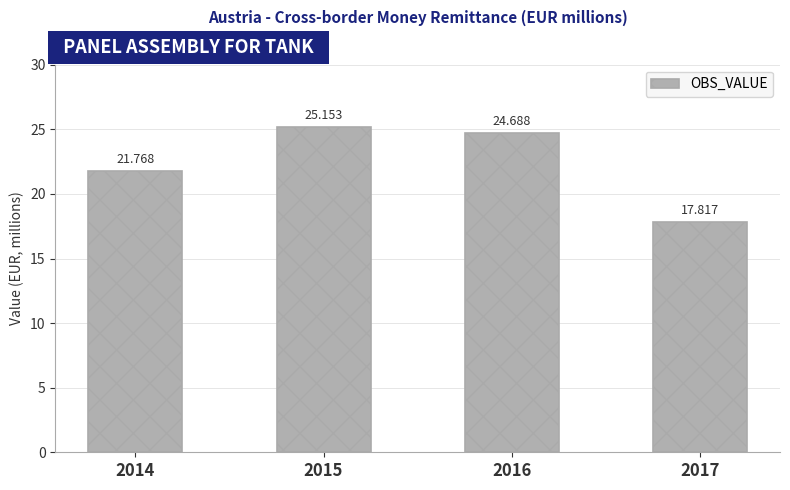

Between 2017 and 2016, which is larger?

2016